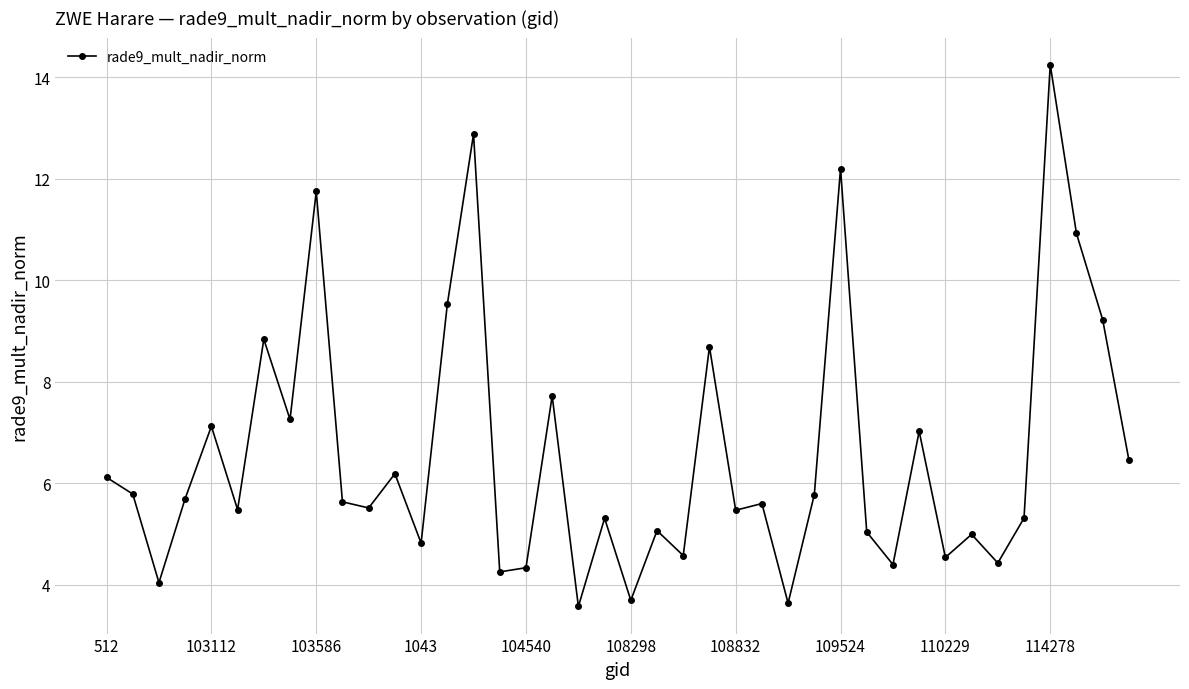

Count the number of data series in this chart.

1